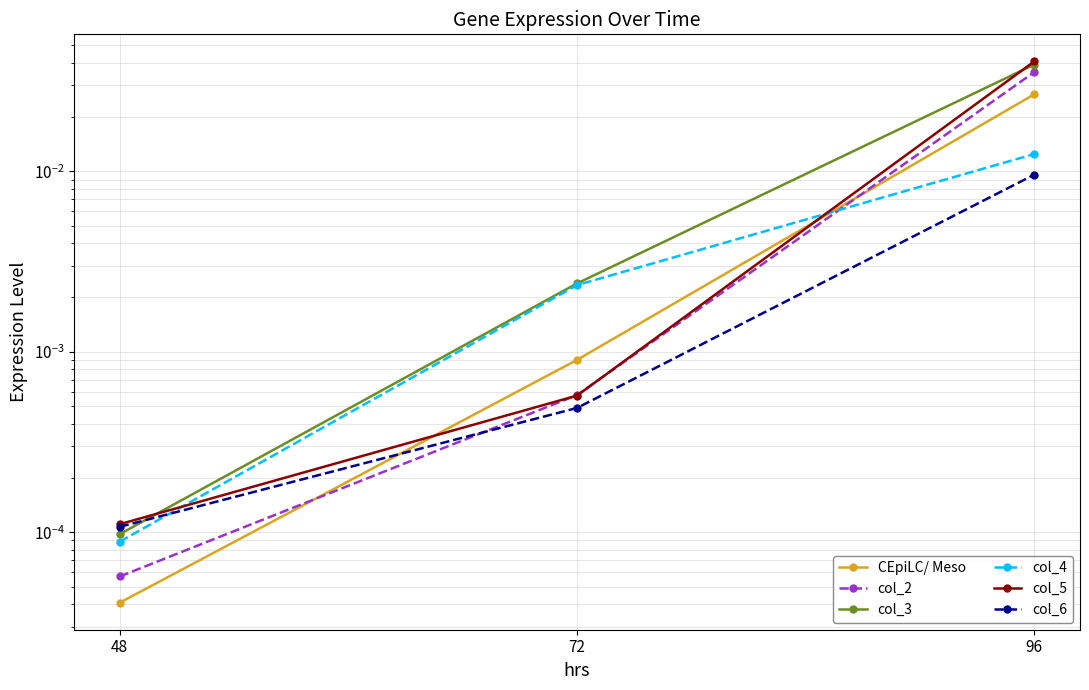

Is it true that col_2 equals 0.0 at 72?

True